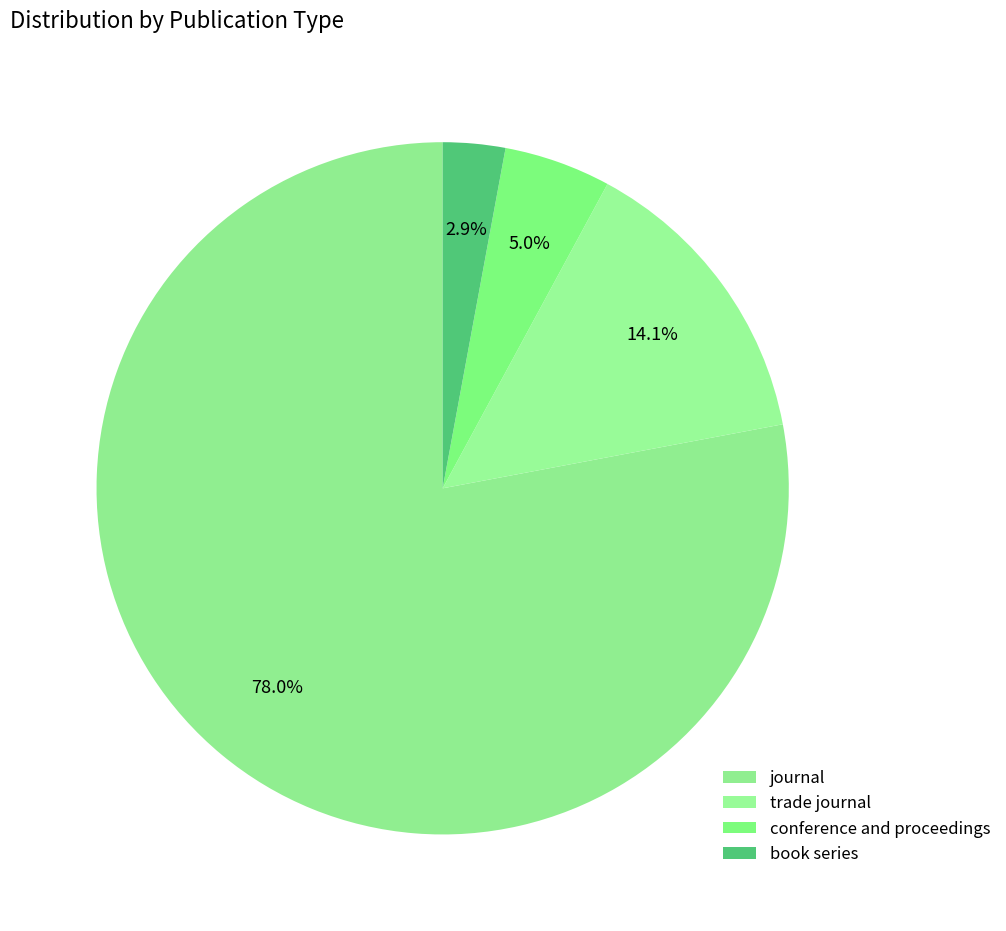

Which slice is the smallest?

book series